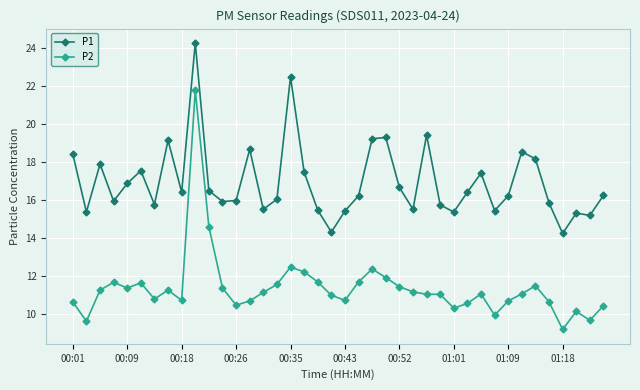

What are all the series names shown in the legend?

P1, P2